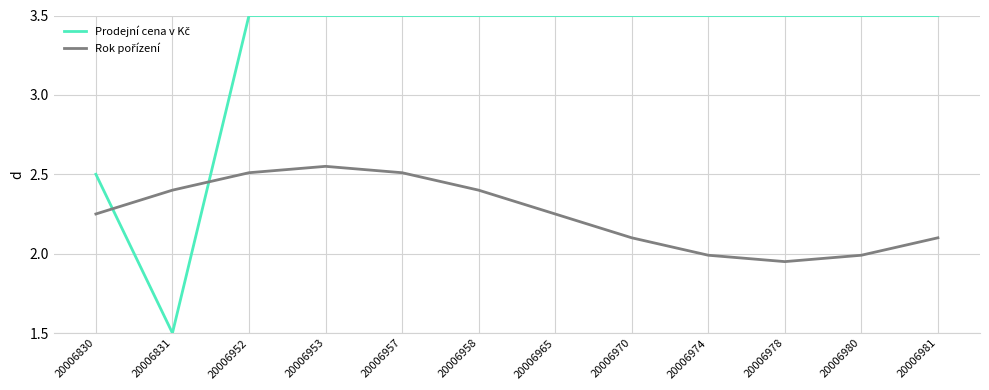

What is the difference between the highest and lowest values at 20006957?

1.0